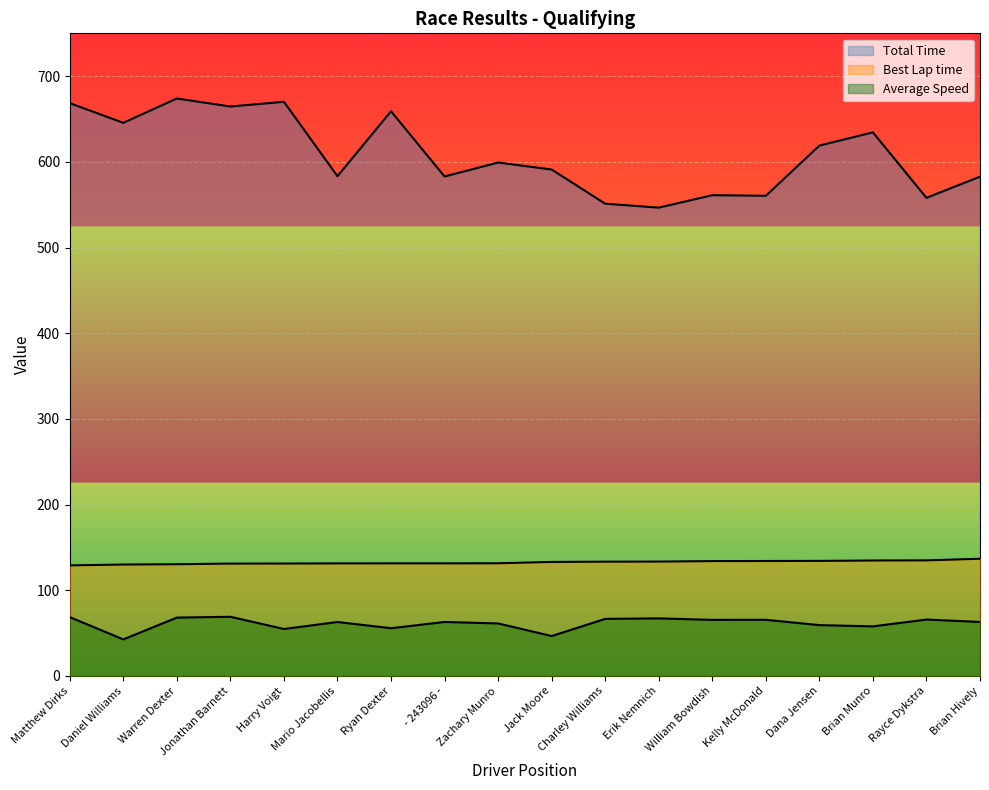

Does the chart display data point markers on the line(s)?

No